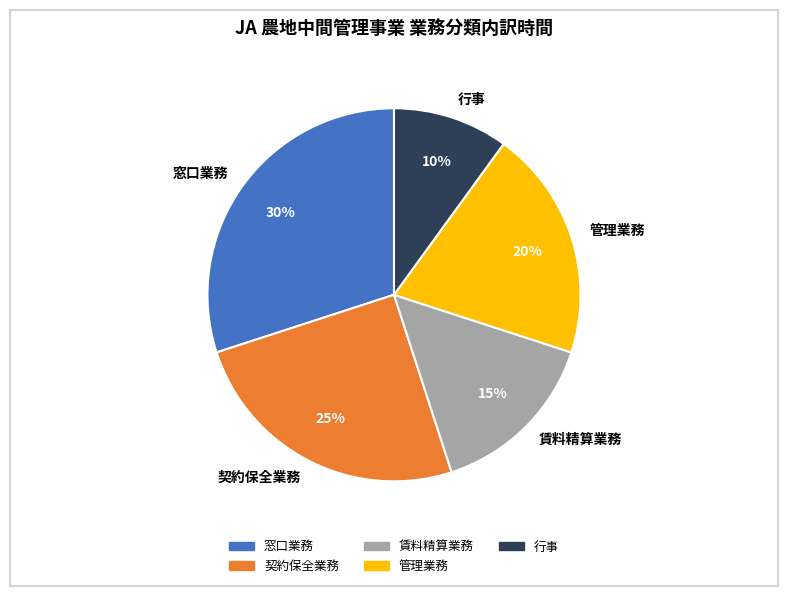

Between 行事 and 管理業務, which is larger?

管理業務